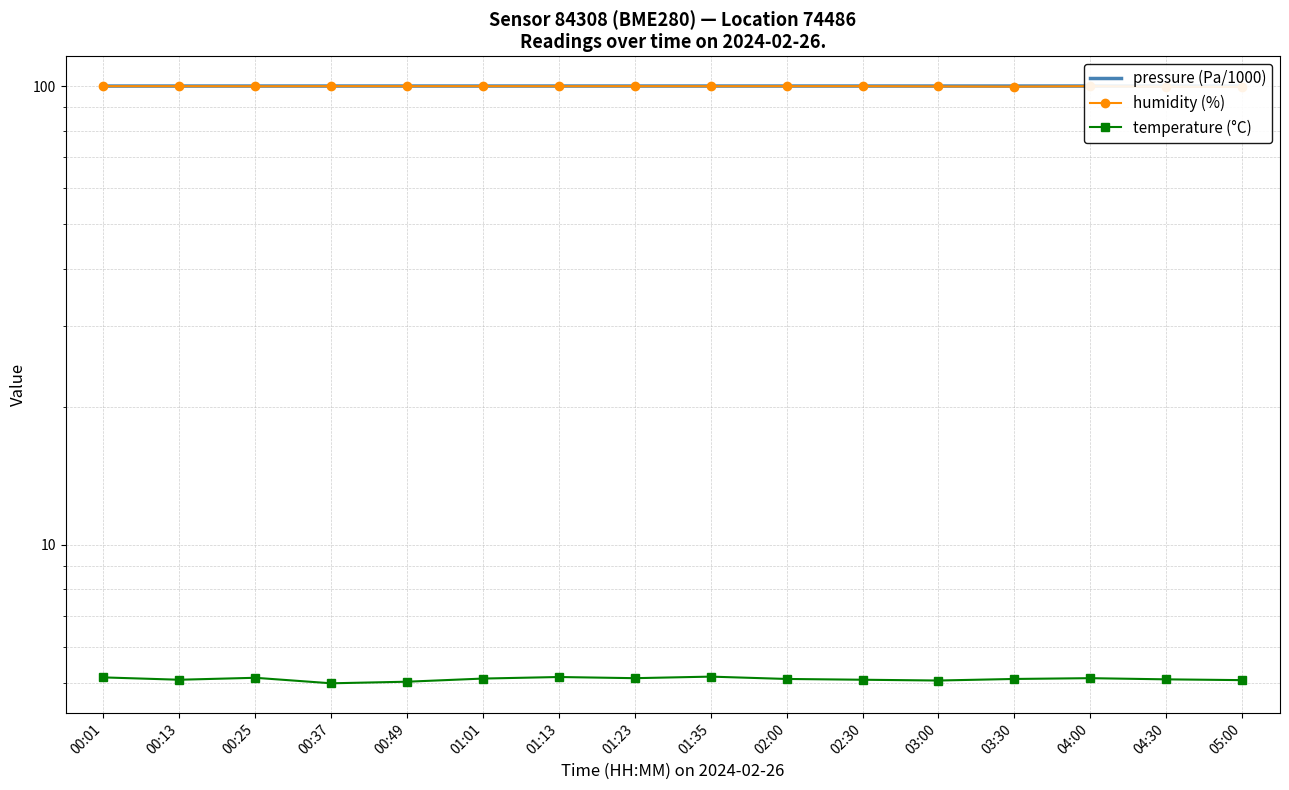

True or false: humidity (%) has more than 2 interior local peaks.

False